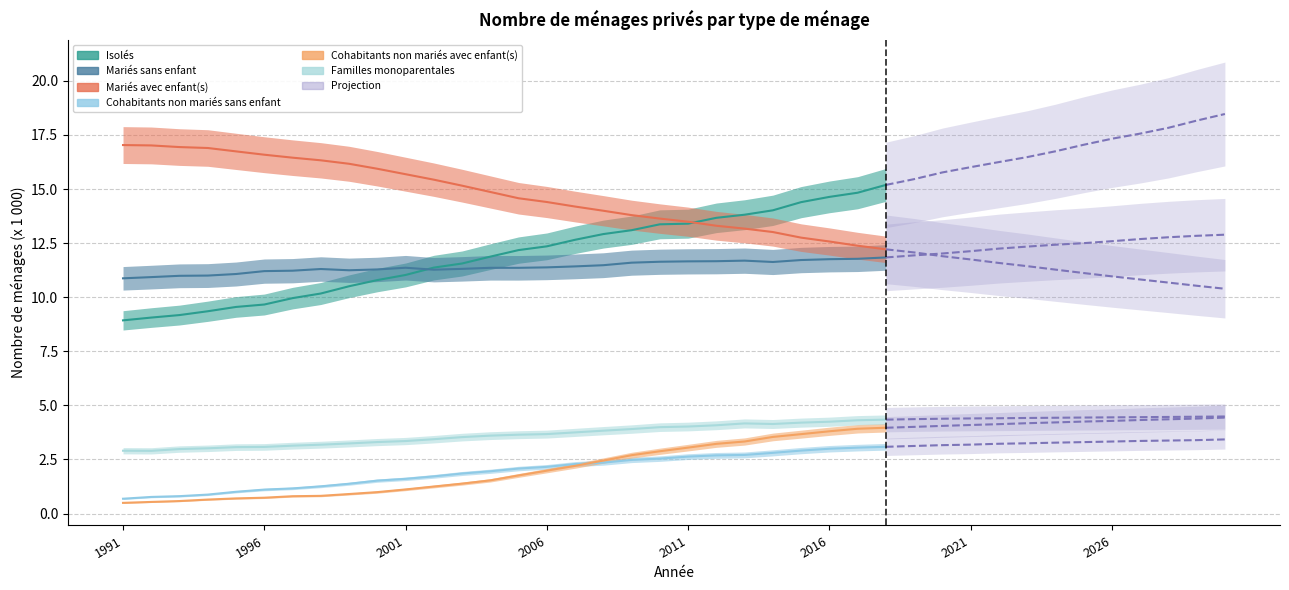

How many data points in Cohabitants non mariés avec enfant(s) are less than 1?

10